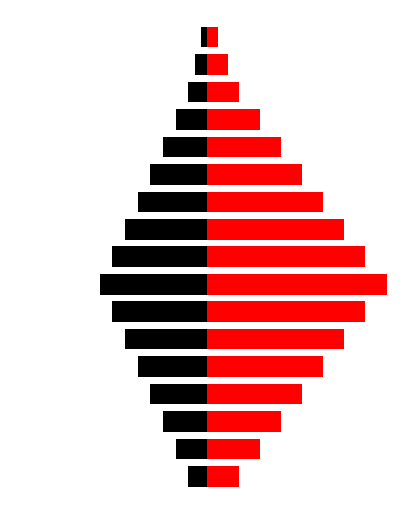

How many groups of bars are there?

17